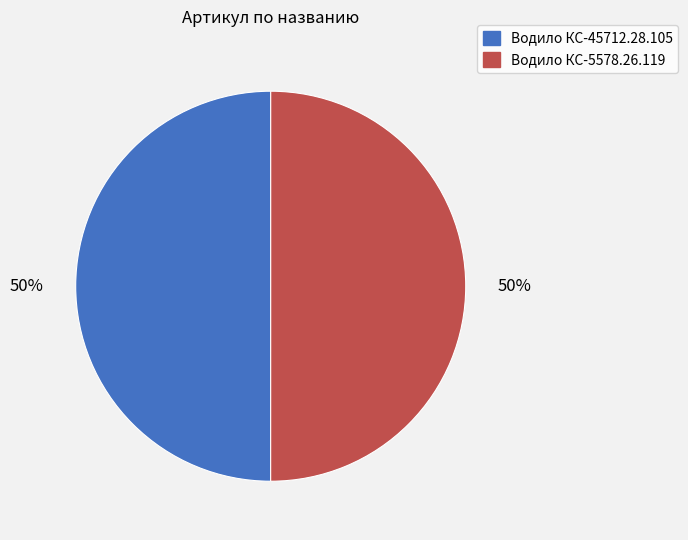

What is the ratio of the value at Водило КС-45712.28.105 to the value at Водило КС-5578.26.119?

1.0